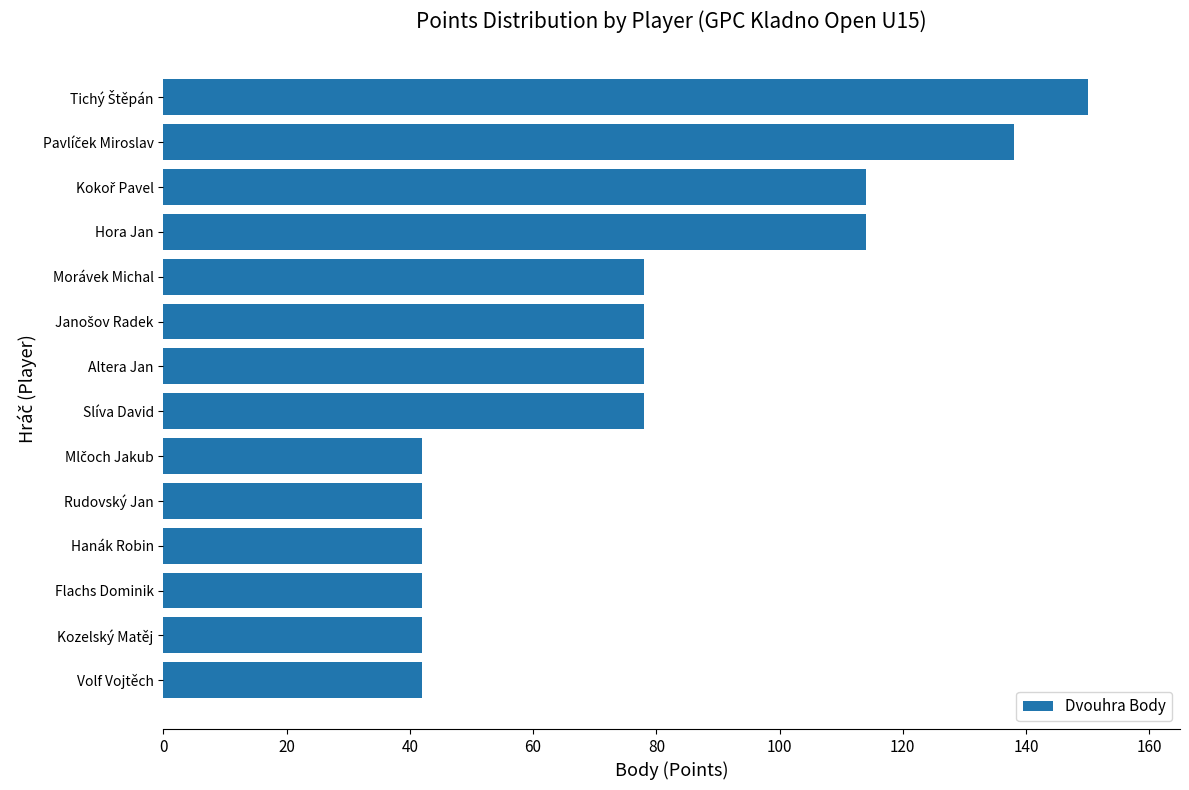

What is the sum of all values?

1080